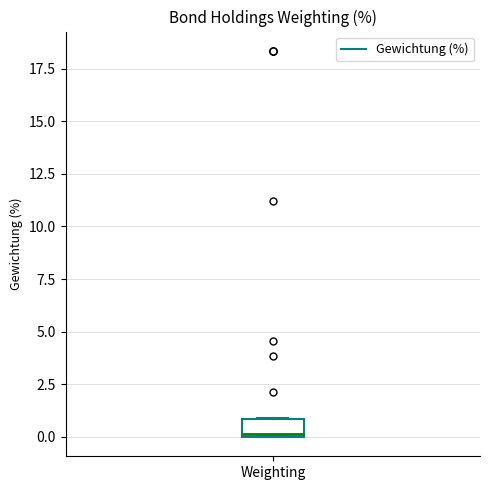

Transcribe this box plot: give where the median line is, the range the box spans, and where the two whiskers end, as read against the y-axis. The values are not printed on the chart, so give them approximately, as read against the axis.

median 0, box 0 to 1, whiskers 0 to 1